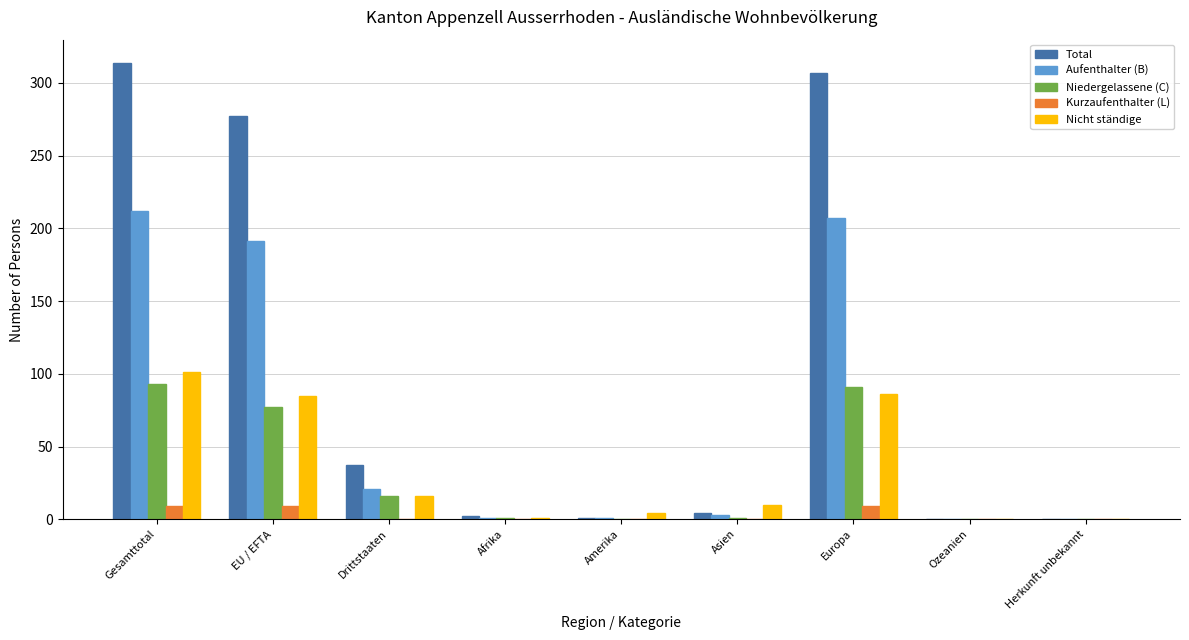

Is the value of Aufenthalter (B) at Europa greater than the value of Nicht ständige at Ozeanien?

Yes